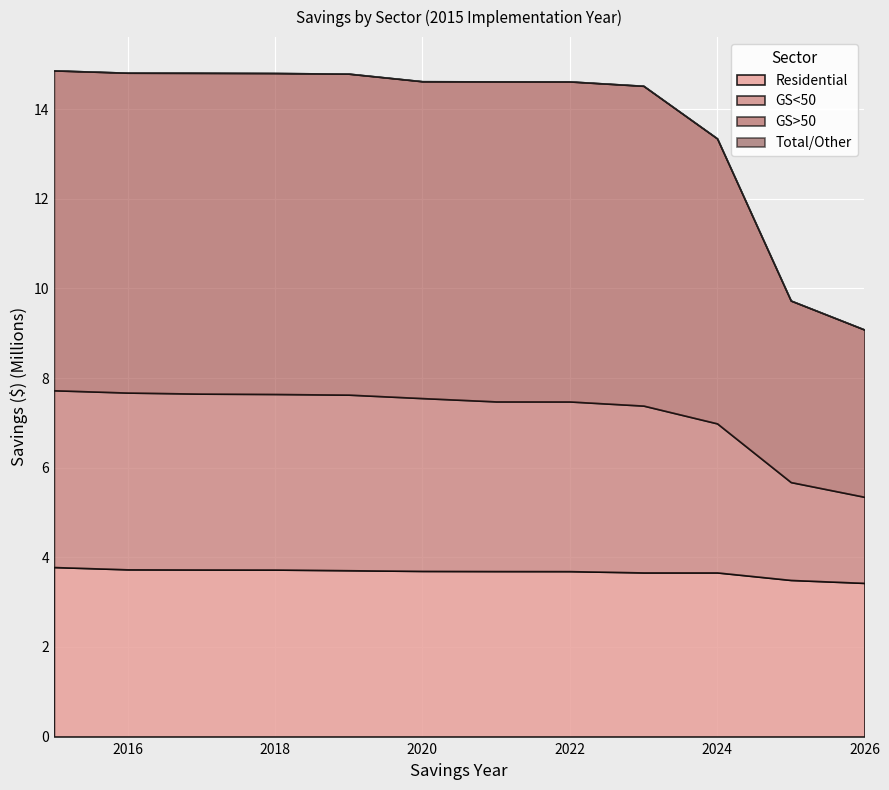

At which label is GS<50 closest to 2933354?

2024